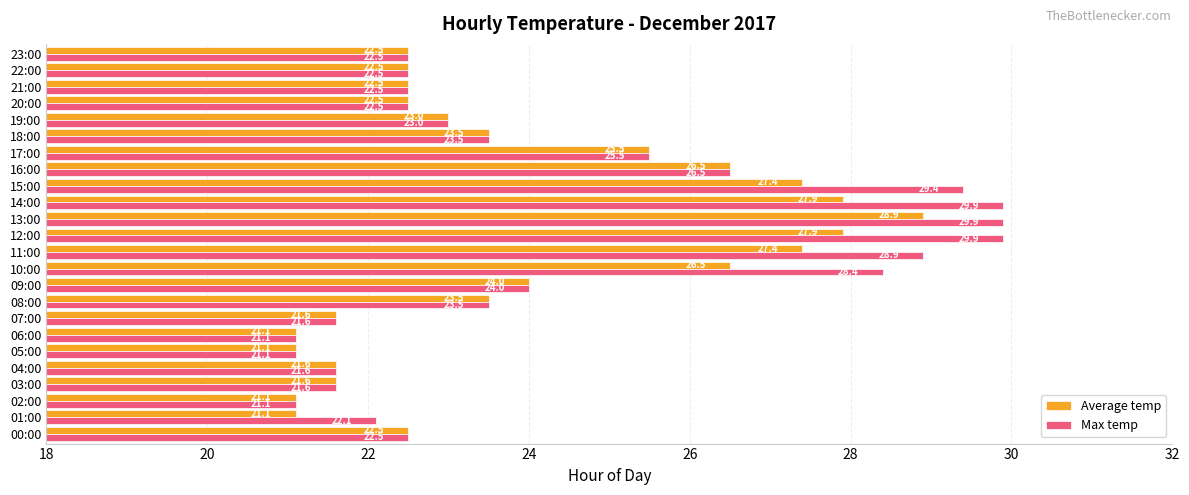

Which series has the largest total across all categories?

Max temp